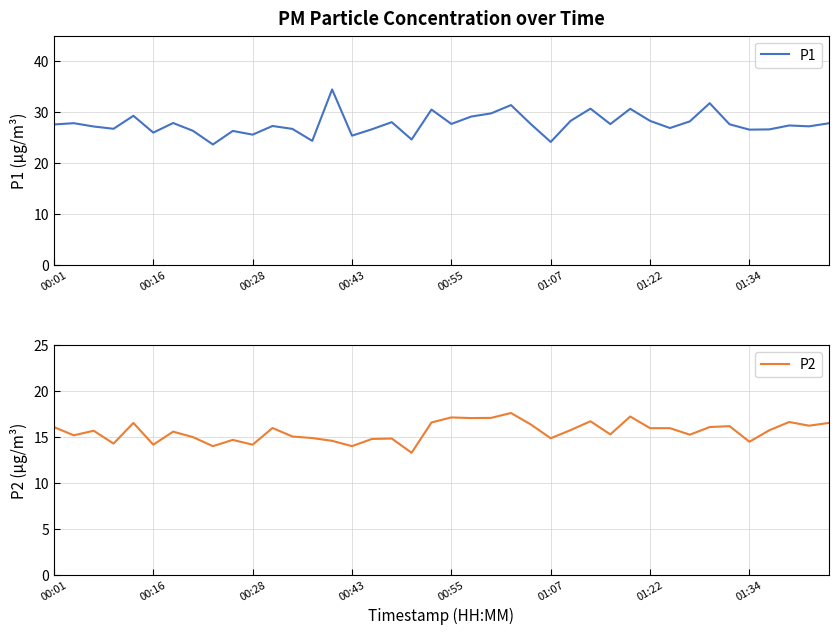

True or false: P1 has a value of 5.8 at 00:16.

False